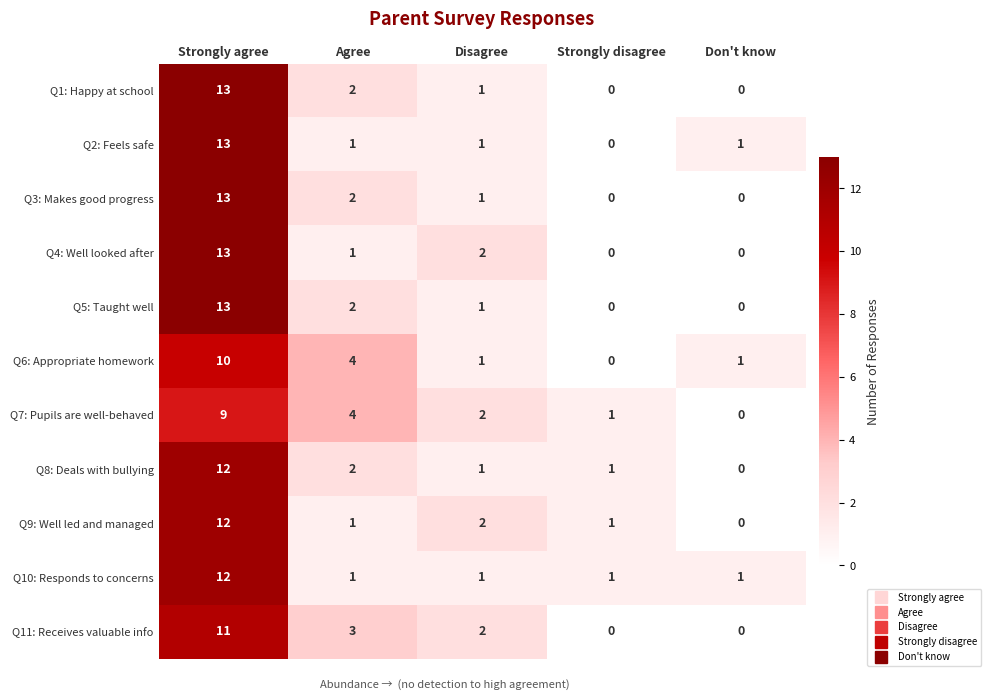

Read the Q11: Receives valuable info value at Agree, to the nearest 5.

5